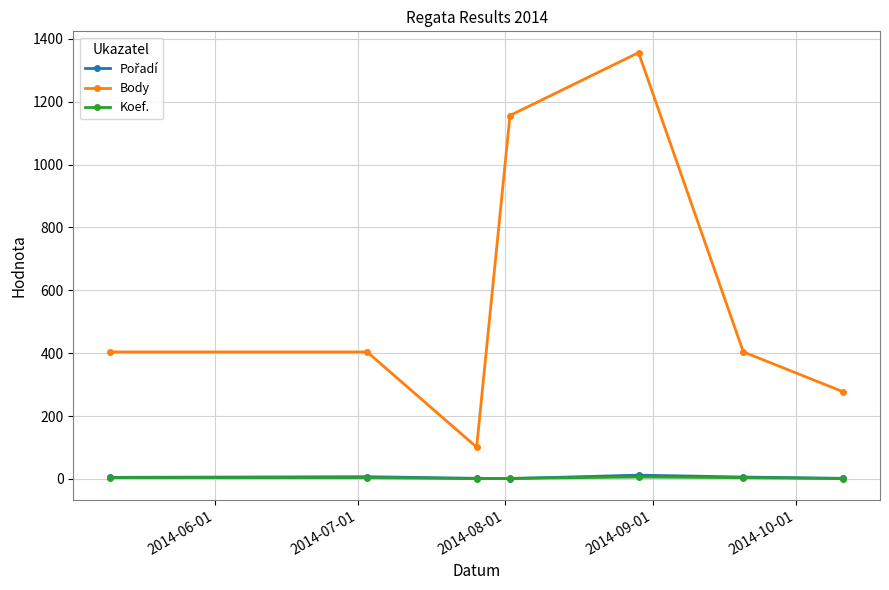

True or false: Koef. and Body intersect in this chart.

False